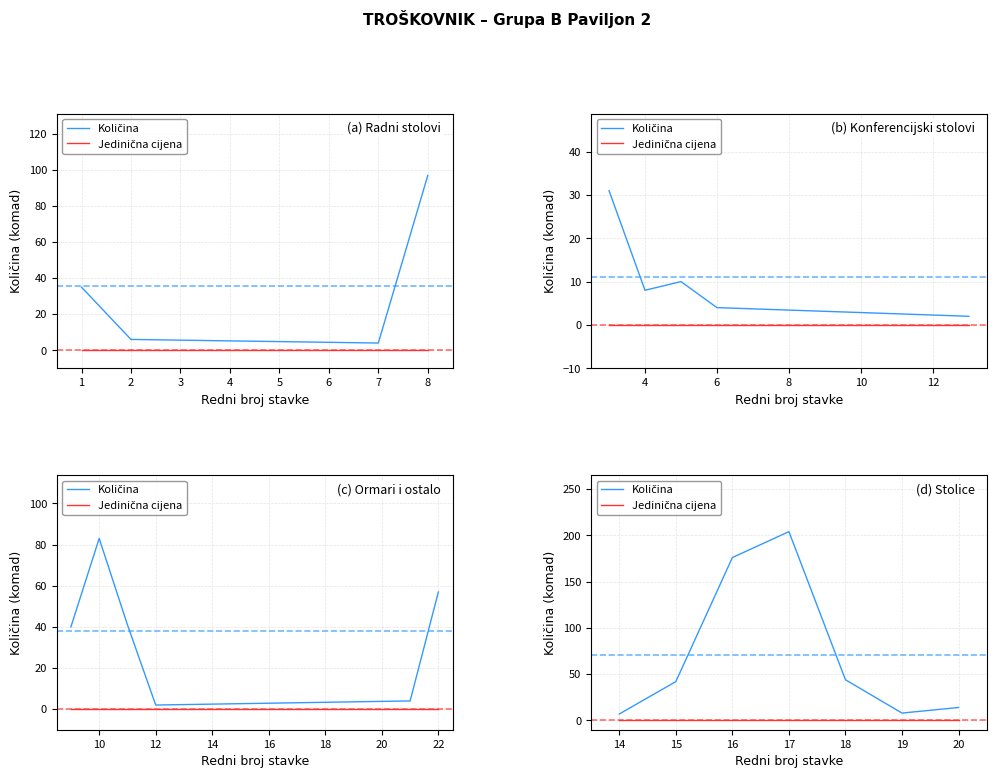

Which series has the largest total across all categories?

Količina